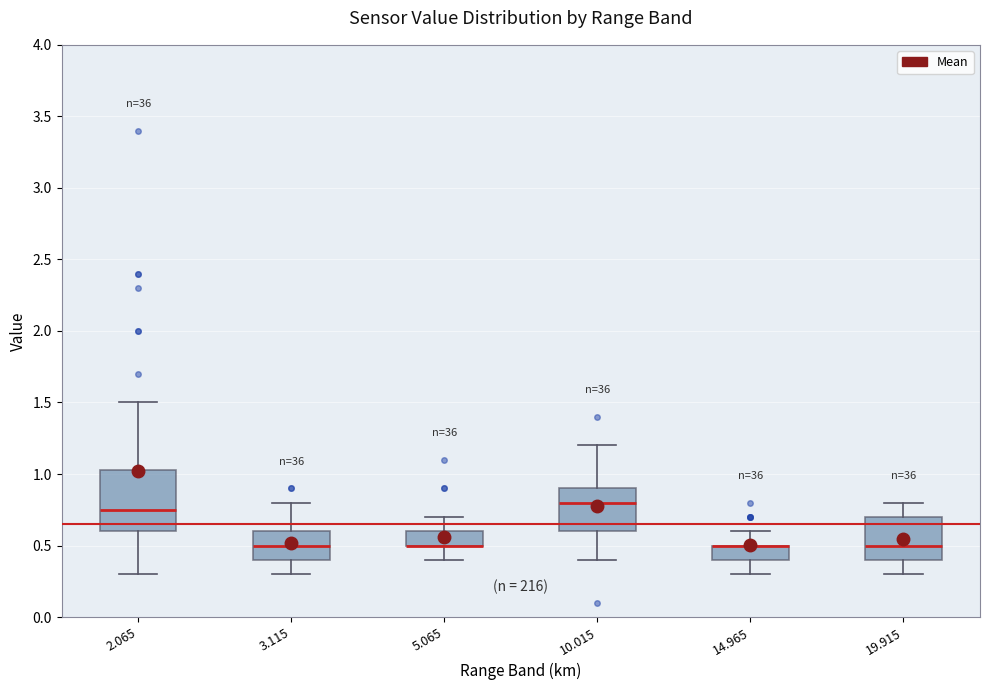

Where does the upper whisker of the box at x = 5.065 end on the y-axis? The values are not printed on the chart, so give them approximately, as read against the axis.

0.70